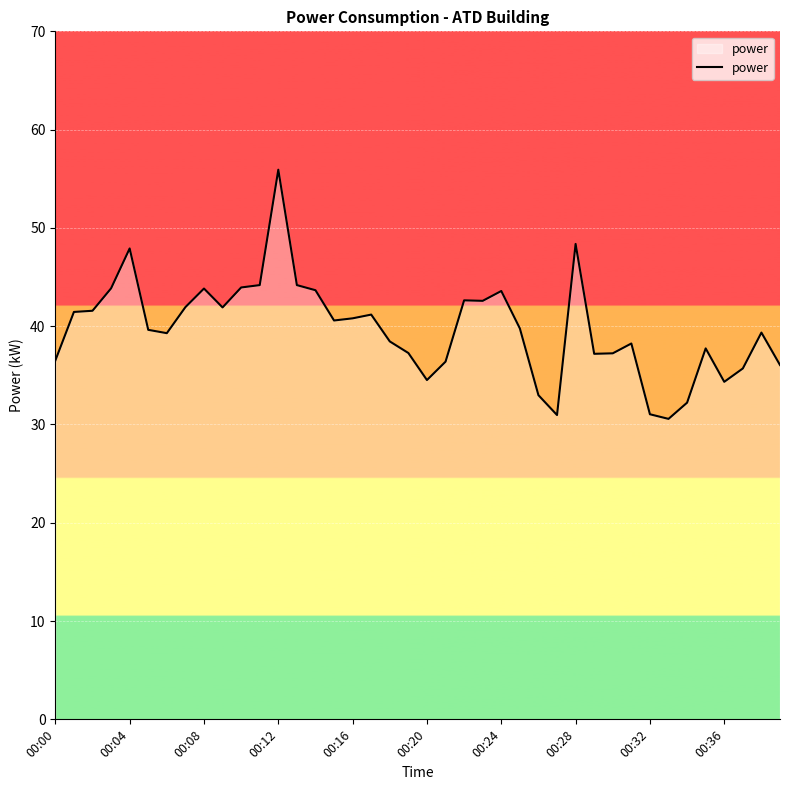

What is the greatest value displayed?

55.9